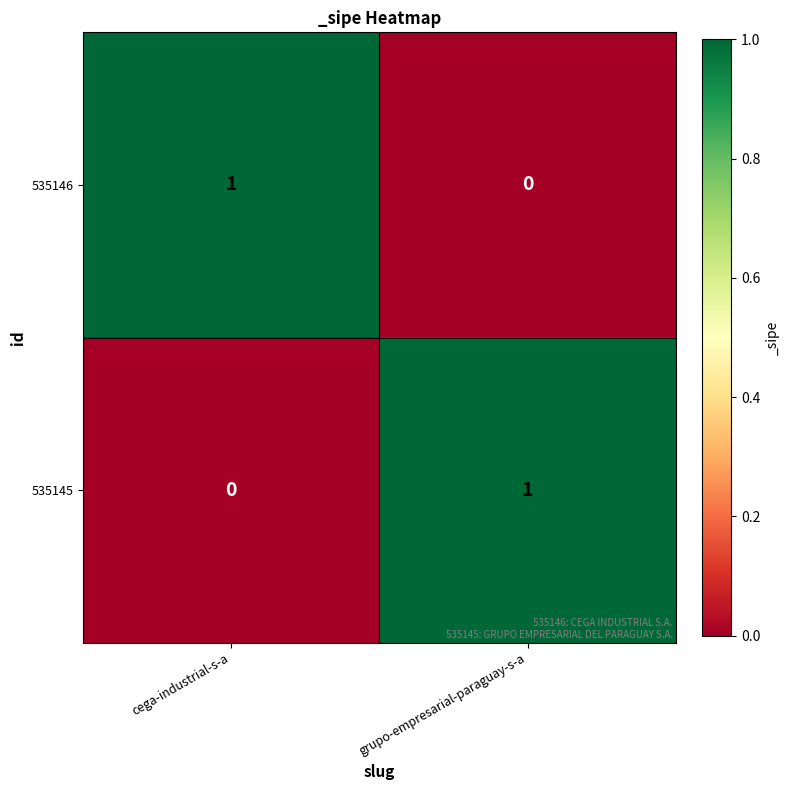

How many values in the 535146 series are below 1?

1